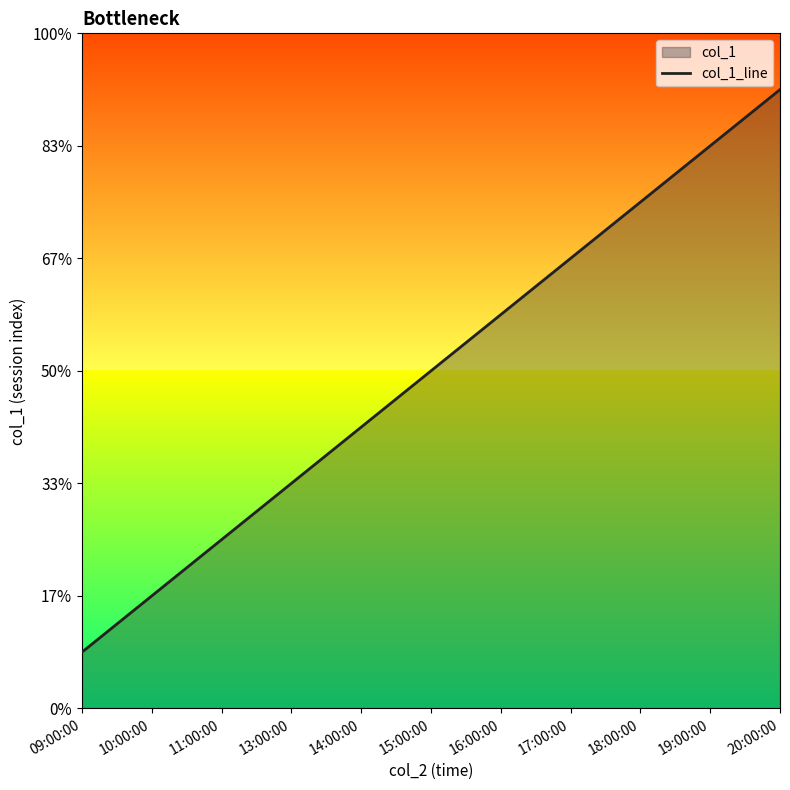

List the labels in order of value, largest first.

20:00:00, 19:00:00, 18:00:00, 17:00:00, 16:00:00, 15:00:00, 14:00:00, 13:00:00, 11:00:00, 10:00:00, 09:00:00